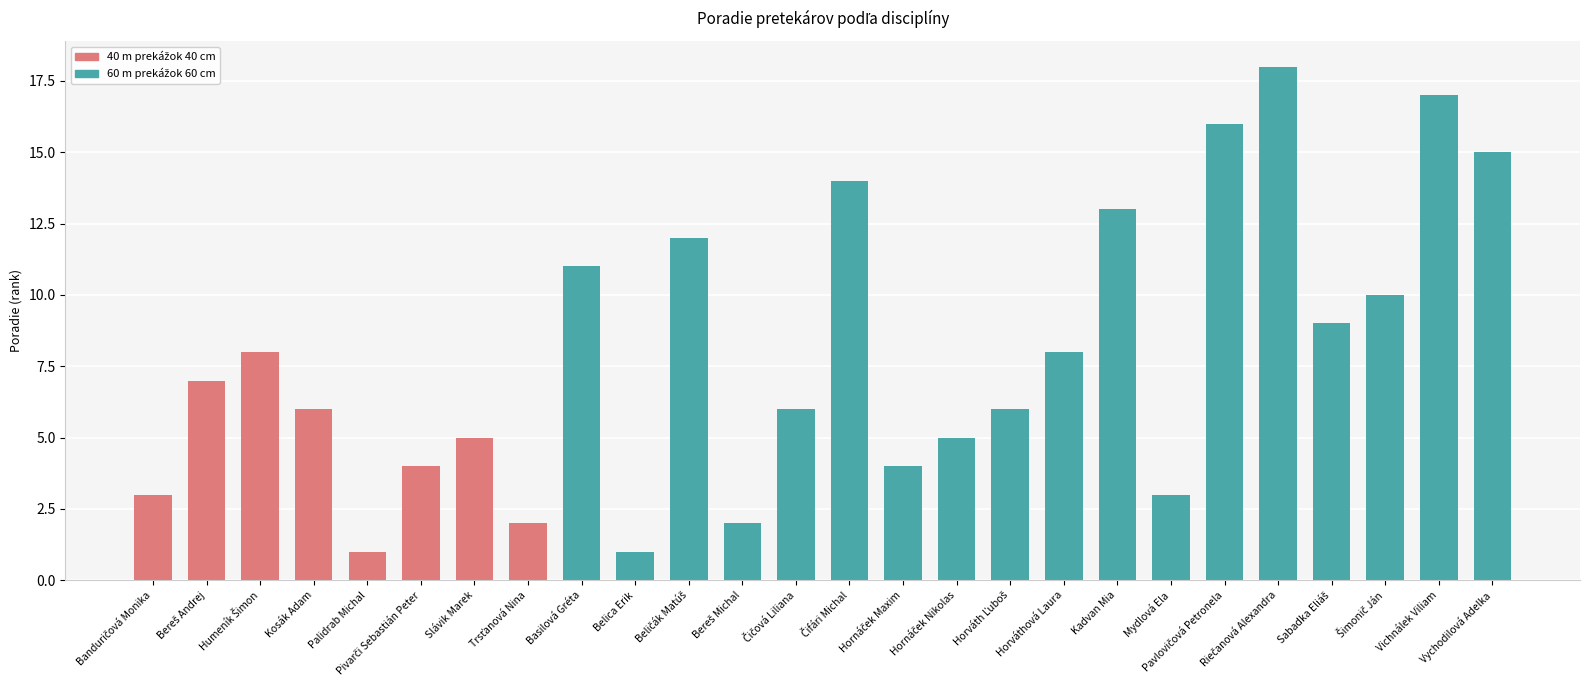

What is the average value?

8